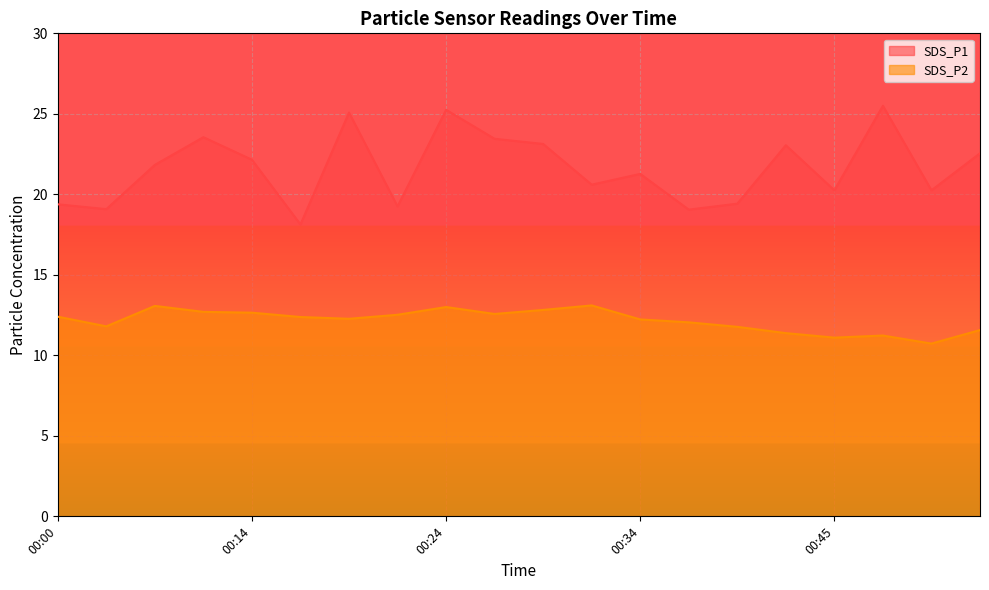

What is the difference between the maximum and minimum values in the SDS_P2 series?

2.4